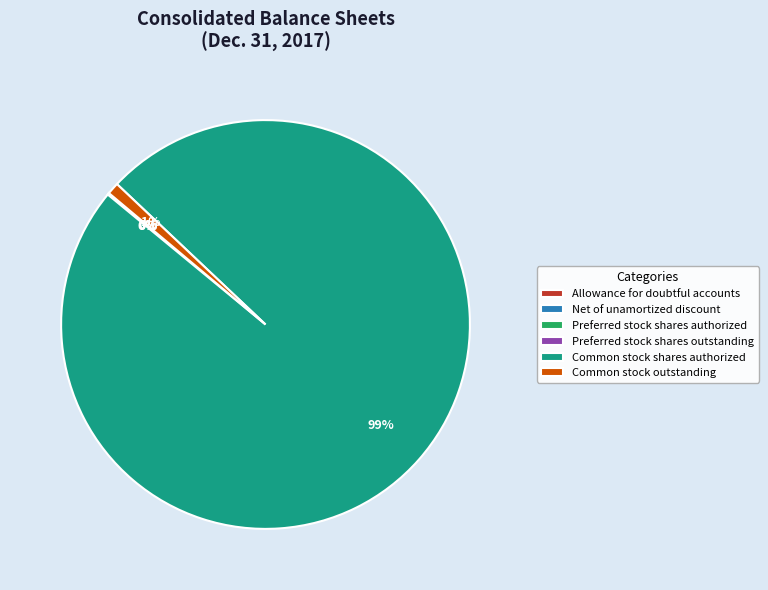

Is Common stock shares authorized the majority of the pie?

Yes